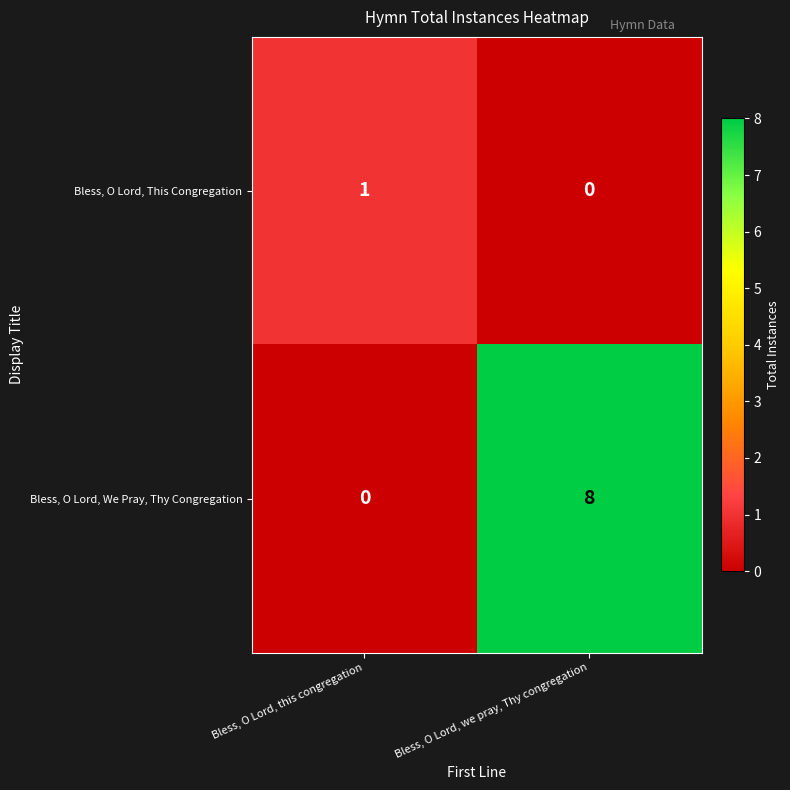

List the series in order of their peak value, highest first.

Bless, O Lord, We Pray, Thy Congregation, Bless, O Lord, This Congregation